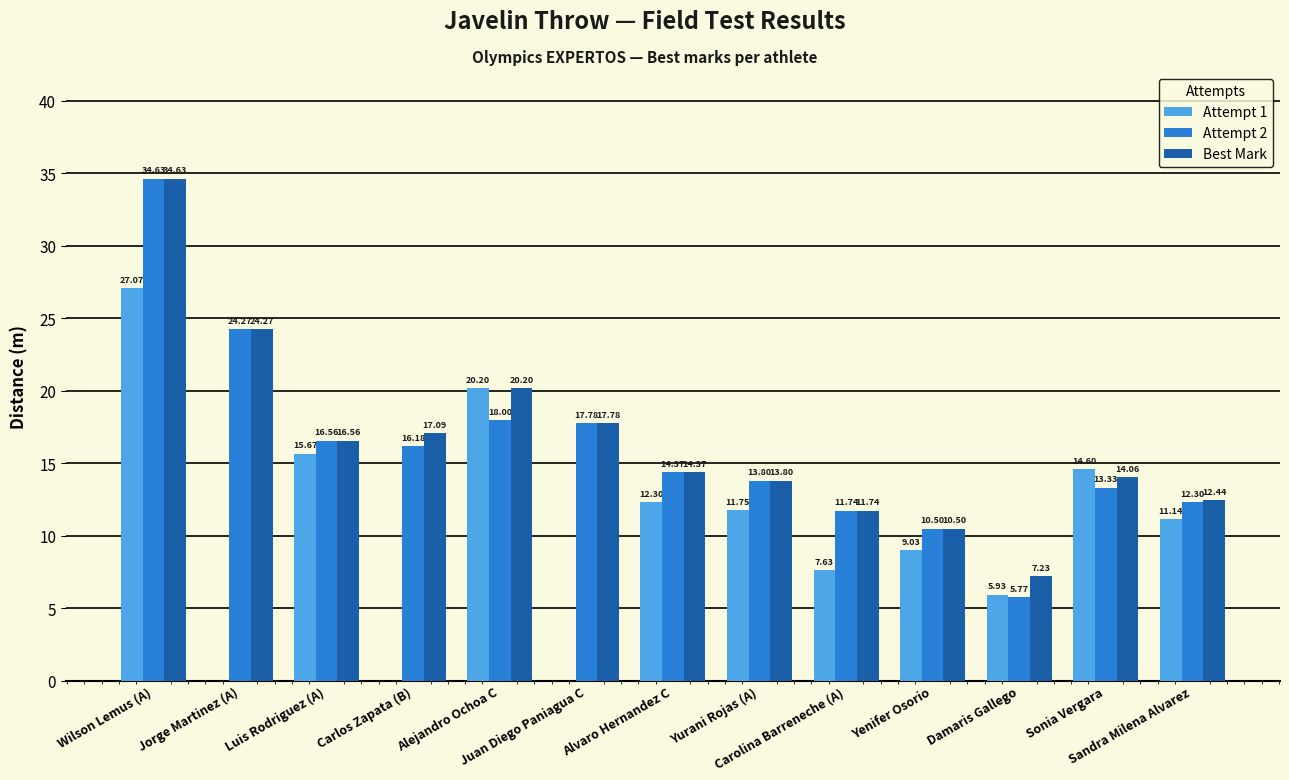

Which series has the largest total across all categories?

Best Mark